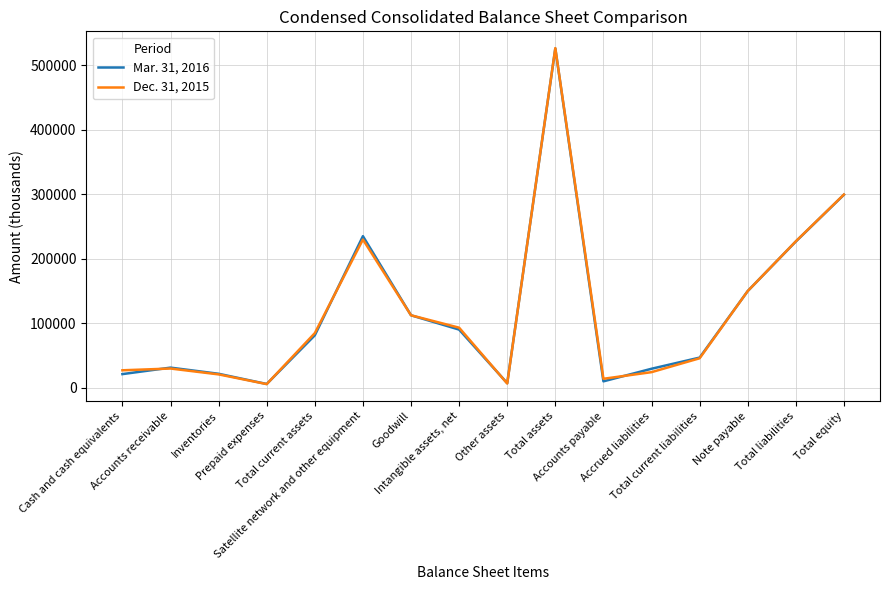

What is the spread (max minus min) of values at Inventories?

953